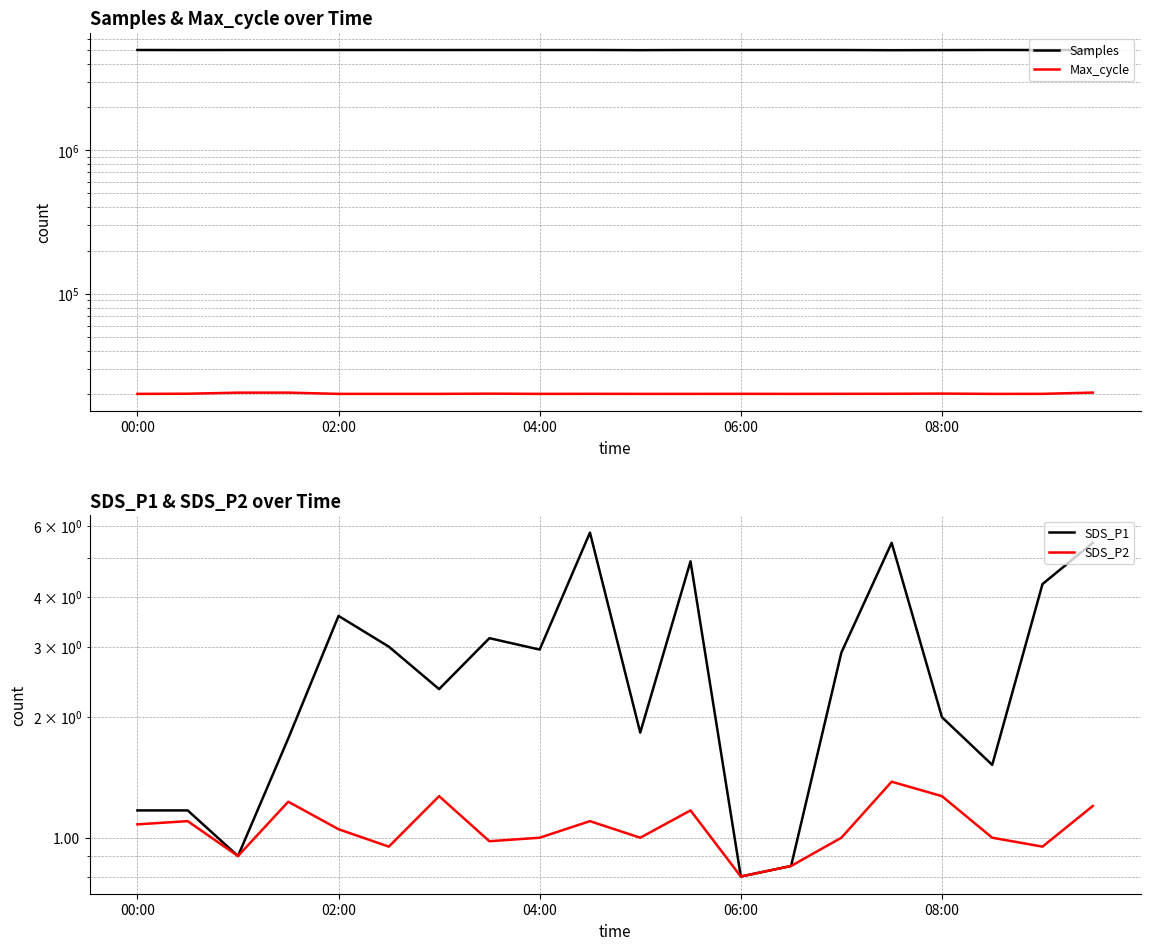

True or false: Samples has a value of 4980642.0 at 15.

True